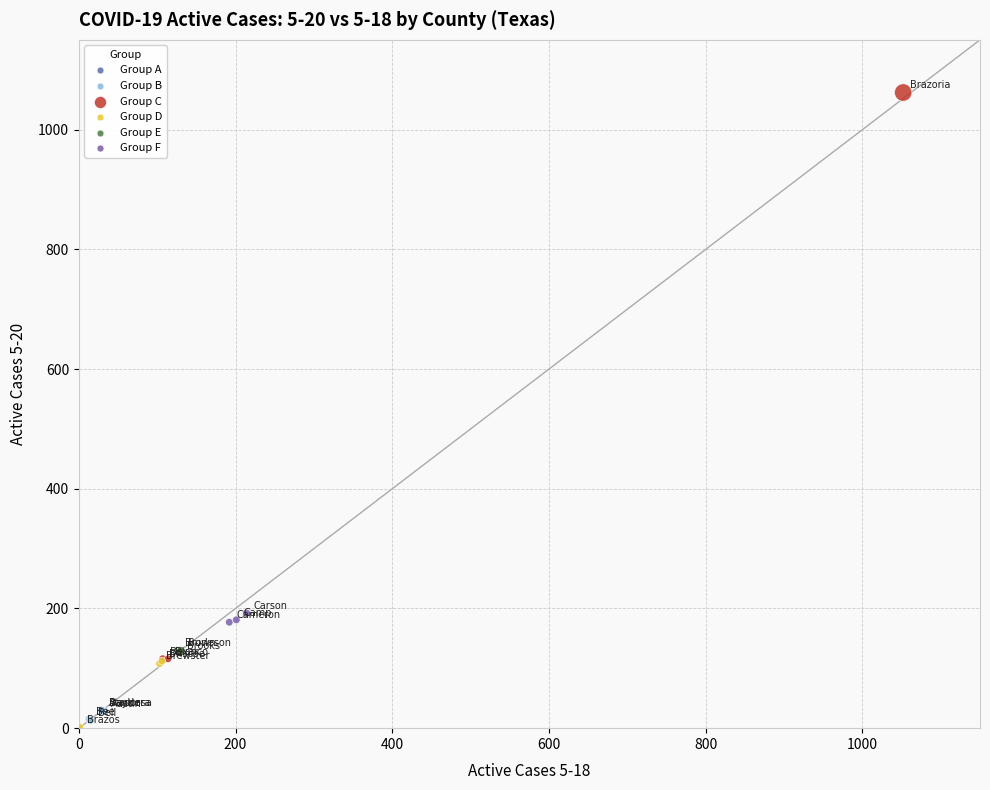

Which series reaches the minimum Y coordinate?

Group D